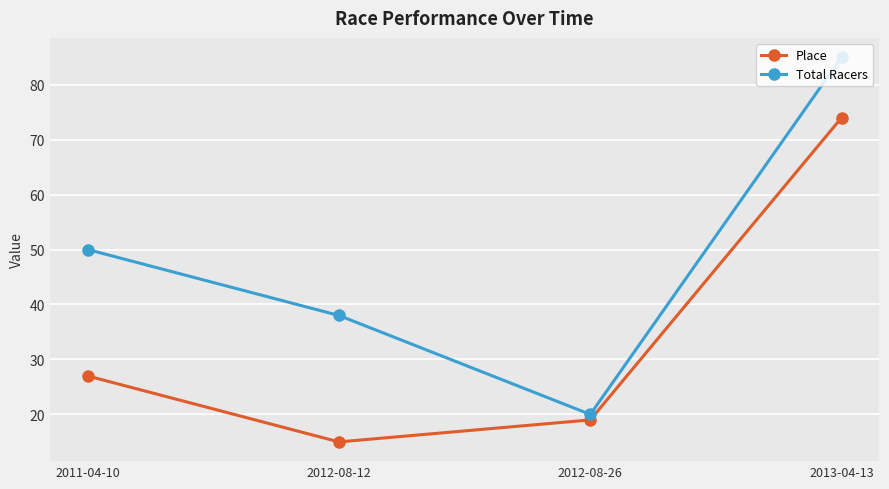

How many interior local valleys does the Total Racers series have?

1